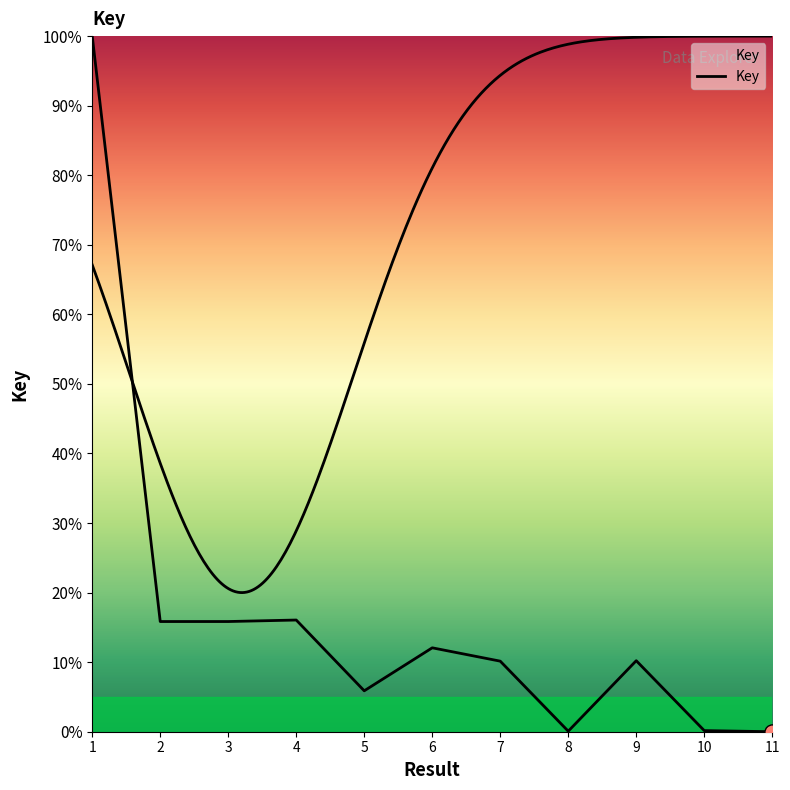

Which has a higher value, 5 or 6?

6